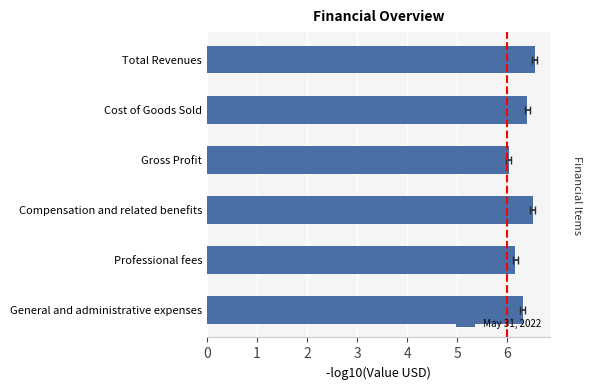

Count the number of data series in this chart.

1